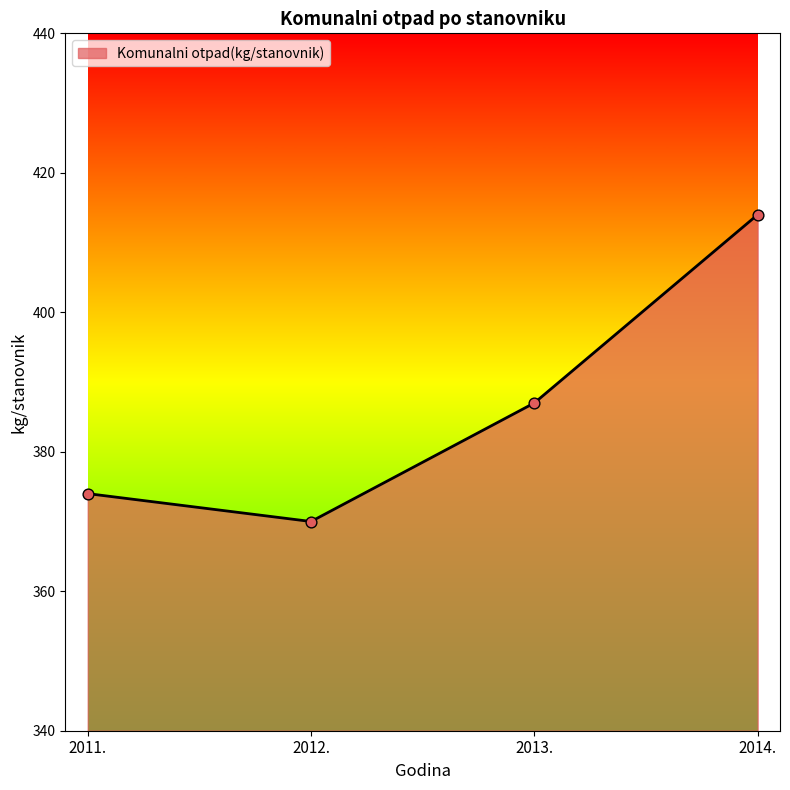

What is the change in value from 2011. to 2013.?

+13